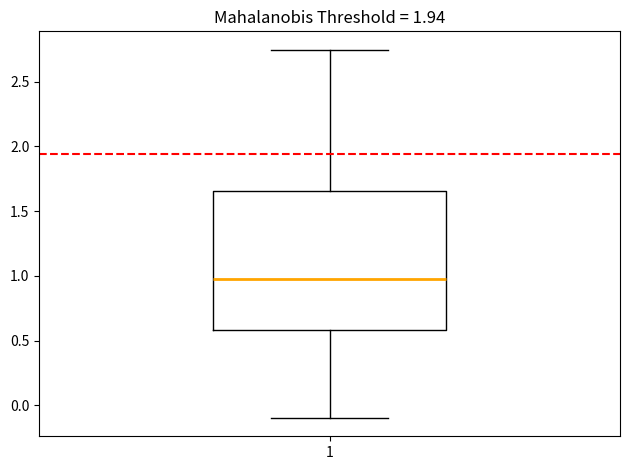

Where does the lower whisker of the box at x = 1 end on the y-axis? The values are not printed on the chart, so give them approximately, as read against the axis.

-0.10